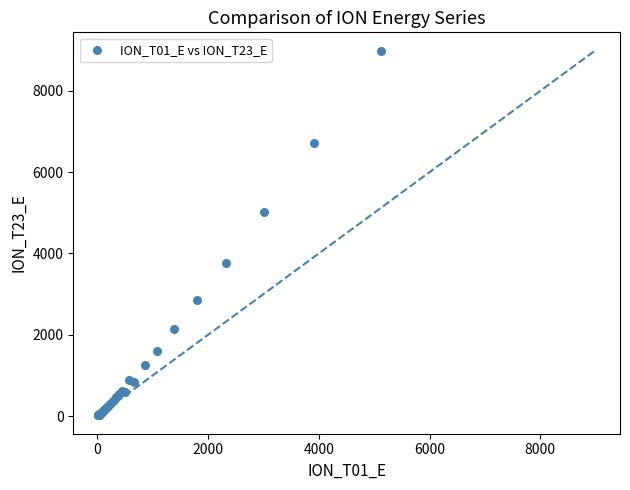

What Y value in the scatter plot is closest to 4501?

5021.2